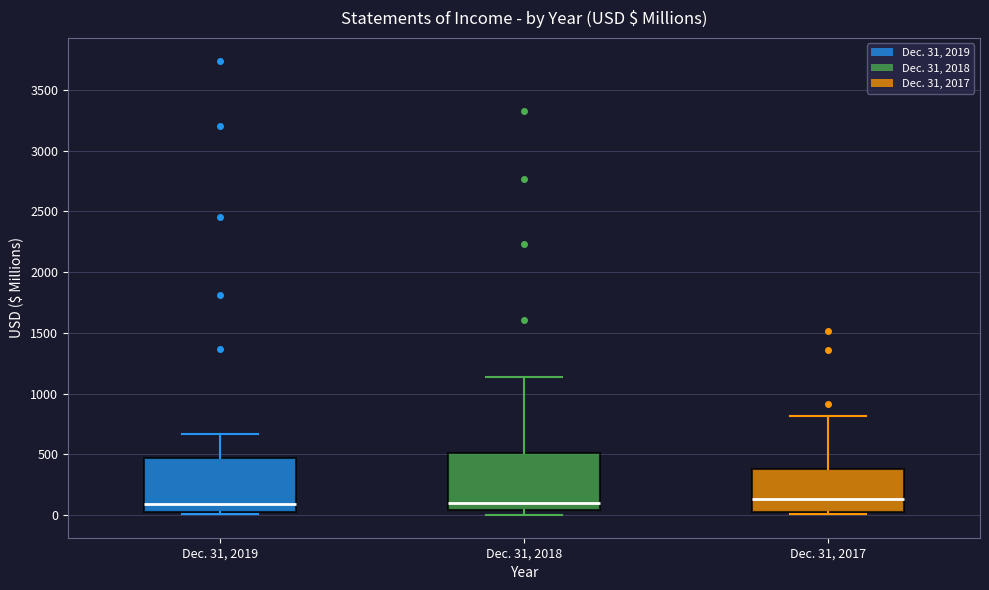

Where is the upper edge of the box for Dec. 31, 2018 on the y-axis? The values are not printed on the chart, so give them approximately, as read against the axis.

500